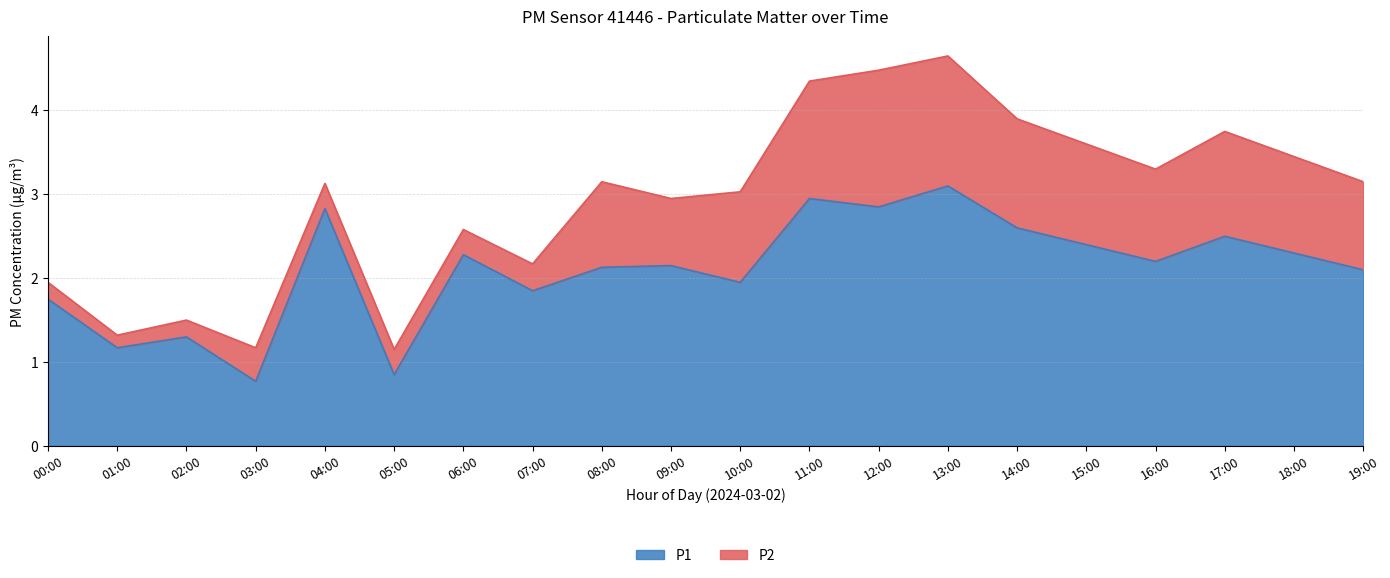

What is the change in value from 02:00 to 11:00?

+1.7